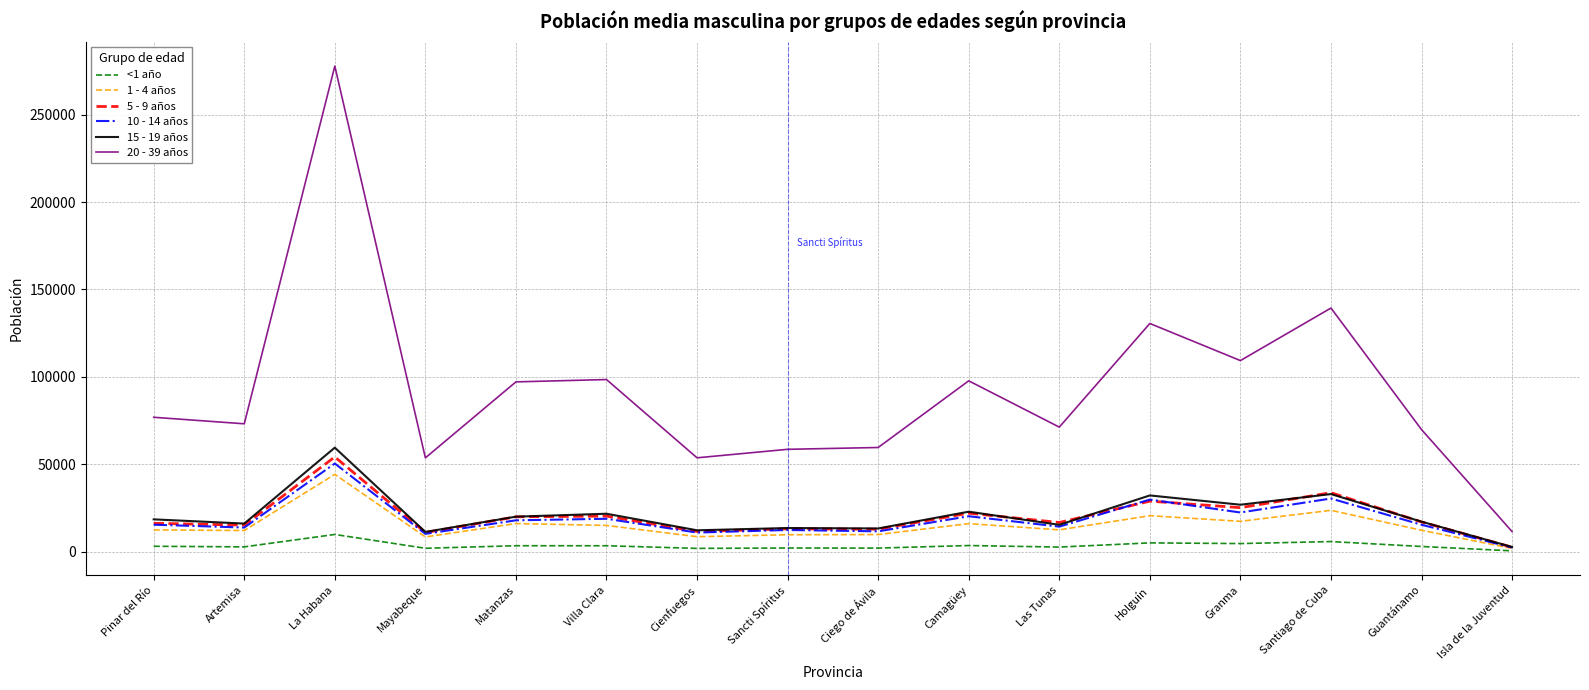

What are all the series names shown in the legend?

<1 año, 1 - 4 años, 5 - 9 años, 10 - 14 años, 15 - 19 años, 20 - 39 años